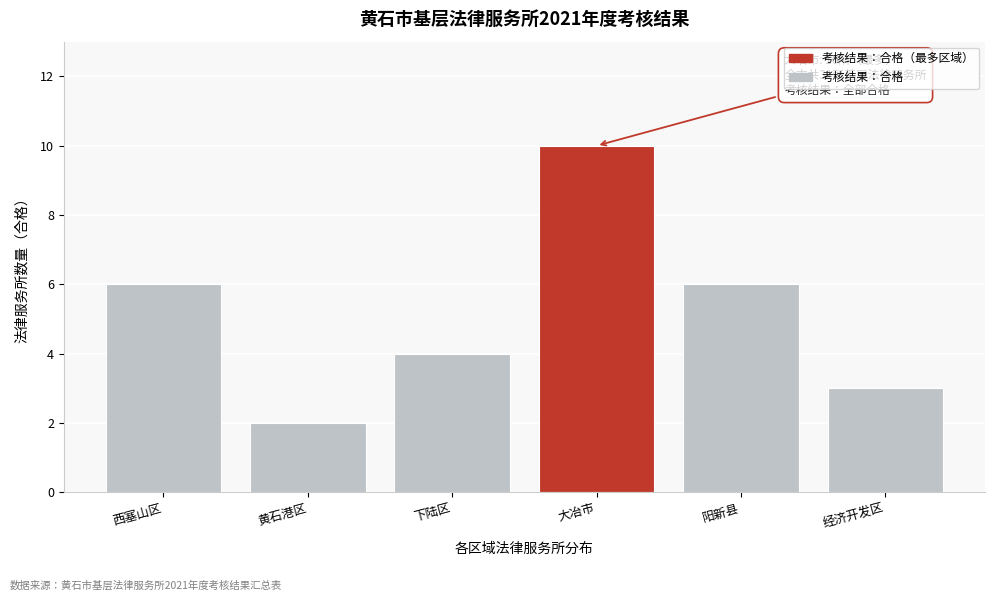

Reading left to right, what are all the values shown in this chart?

西塞山区=6	黄石港区=2	下陆区=4	大冶市=10	阳新县=6	经济开发区=3